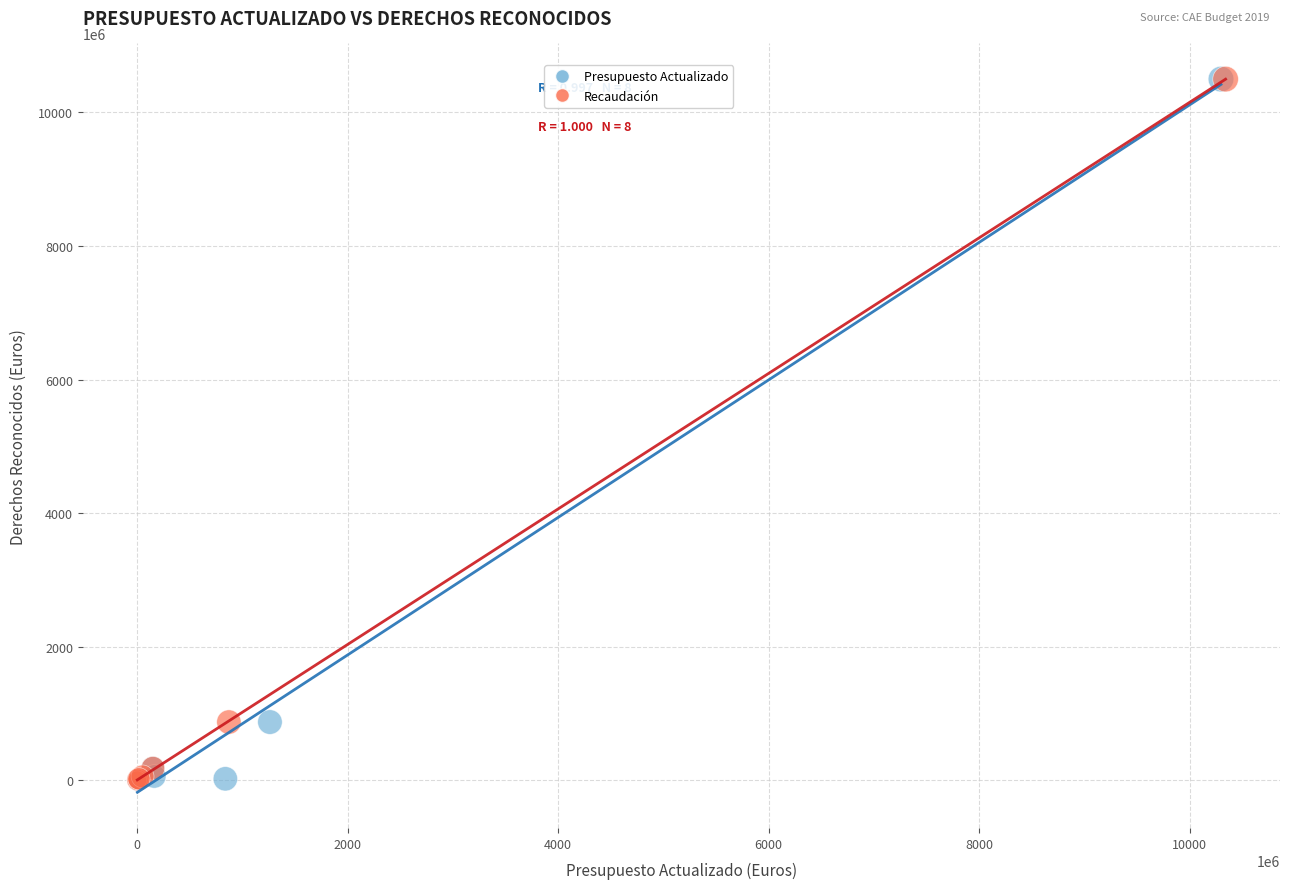

What are all the series names shown in the legend?

Presupuesto Actualizado, Recaudación